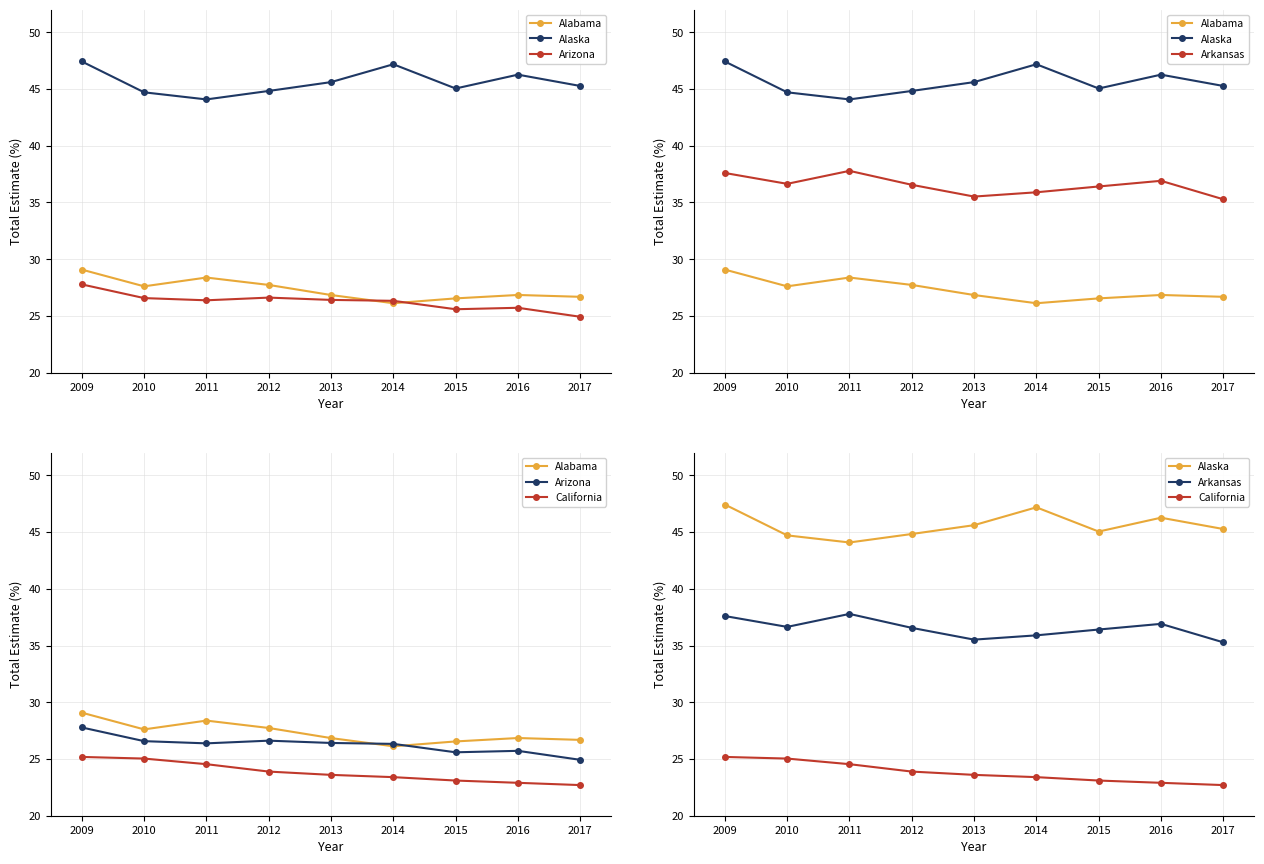

How many interior local valleys does the Arkansas series have?

2